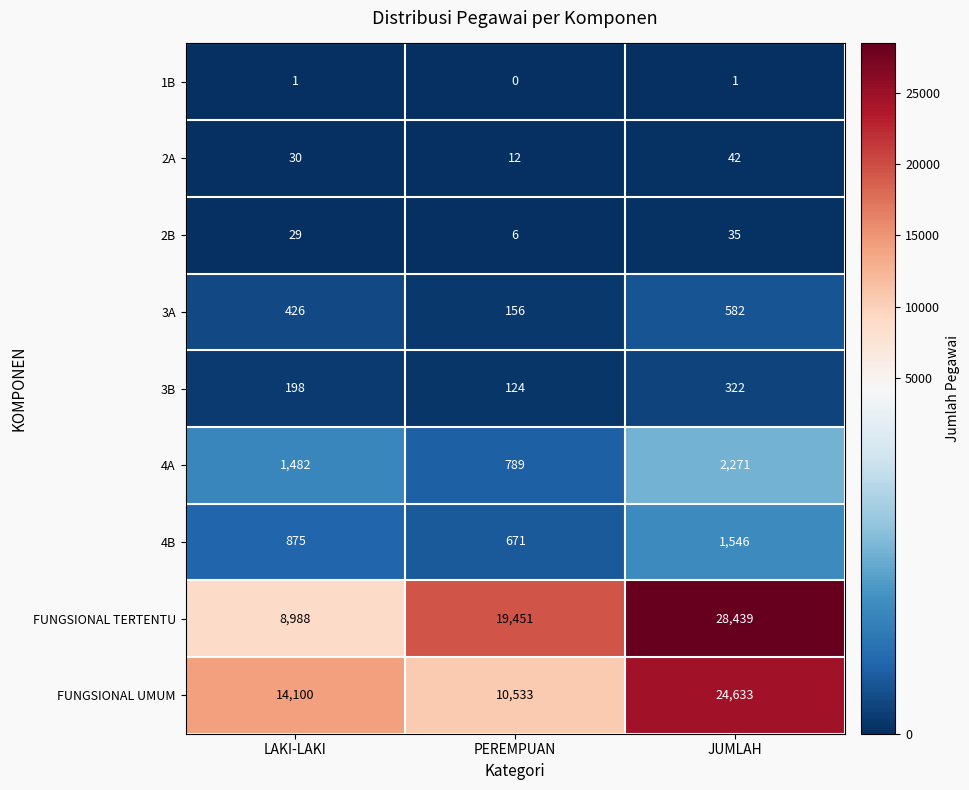

Reading left to right, what are all the values shown in this chart?

1B: 1	0	1
2A: 30	12	42
2B: 29	6	35
3A: 426	156	582
3B: 198	124	322
4A: 1482	789	2271
4B: 875	671	1546
FUNGSIONAL TERTENTU: 8988	19451	28439
FUNGSIONAL UMUM: 14100	10533	24633